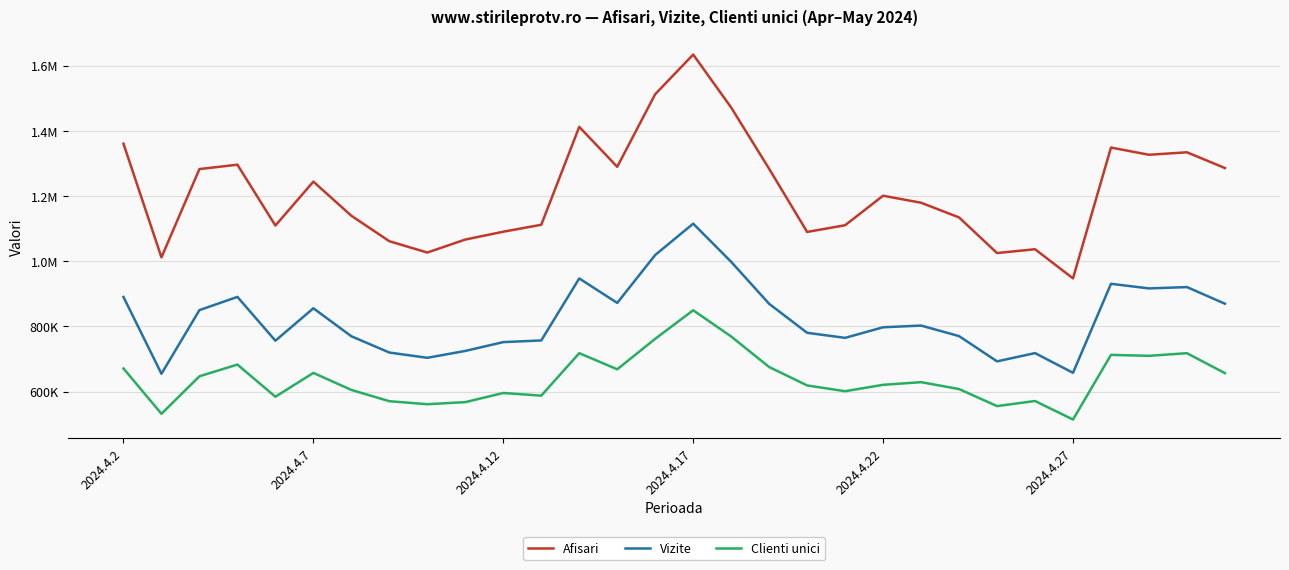

Does the chart display data point markers on the line(s)?

No